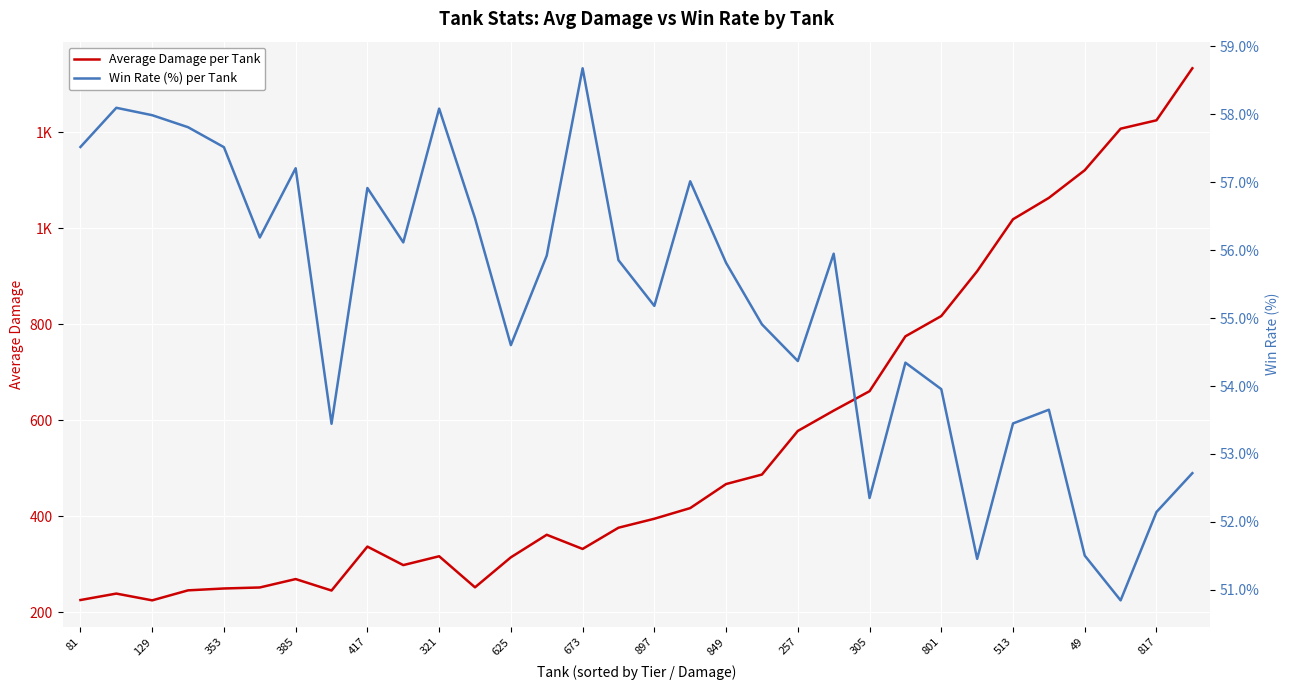

Which series has the largest total across all categories?

Average Damage per Tank